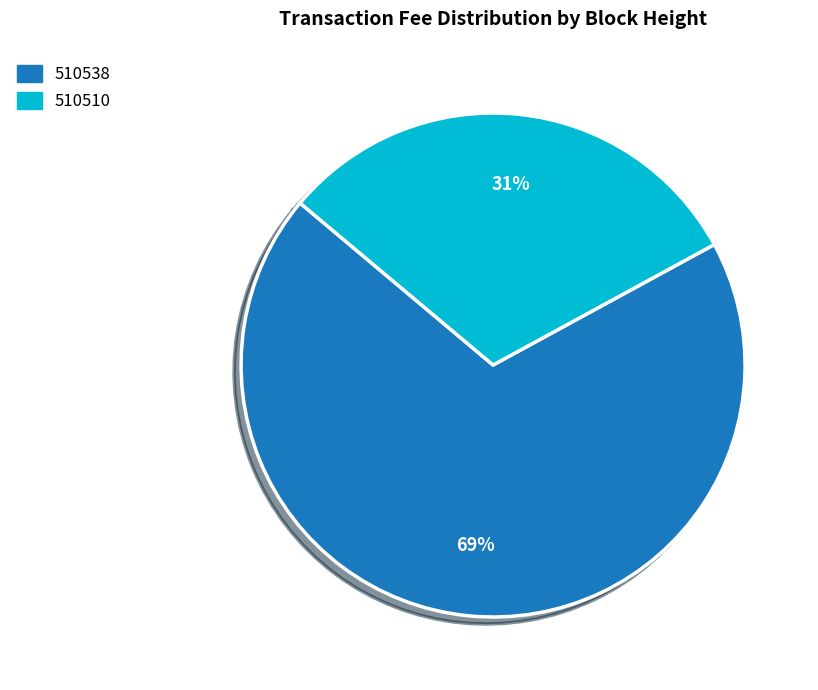

Which category has the smallest portion of the pie?

510510